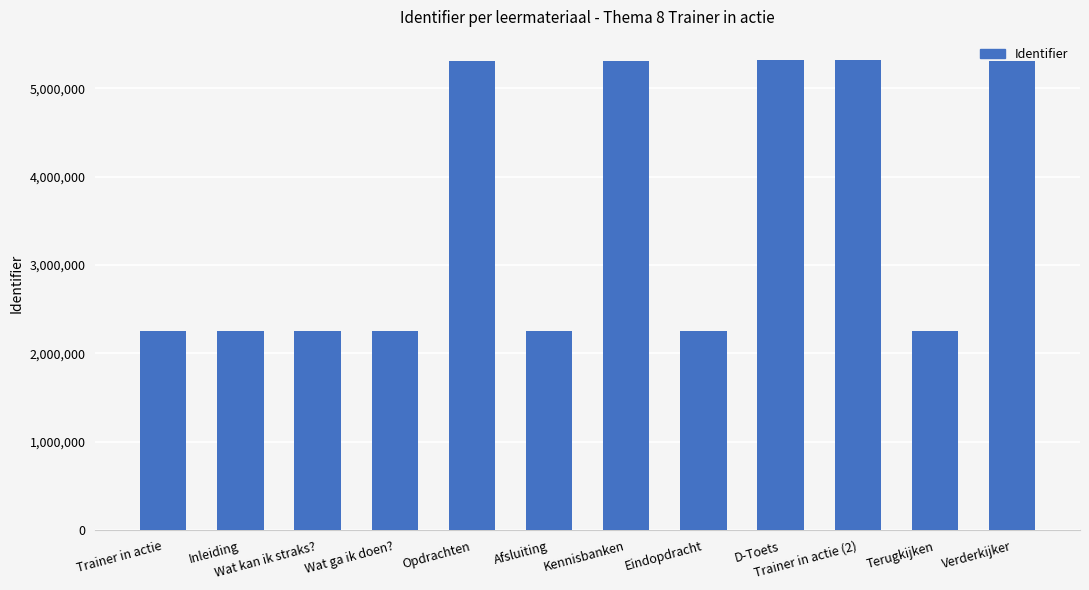

At which label is the value closest to 3786691?

Opdrachten